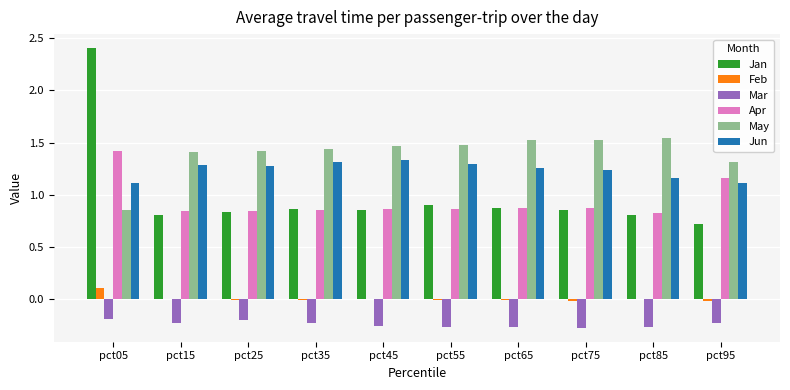

How many series are shown in this chart?

6